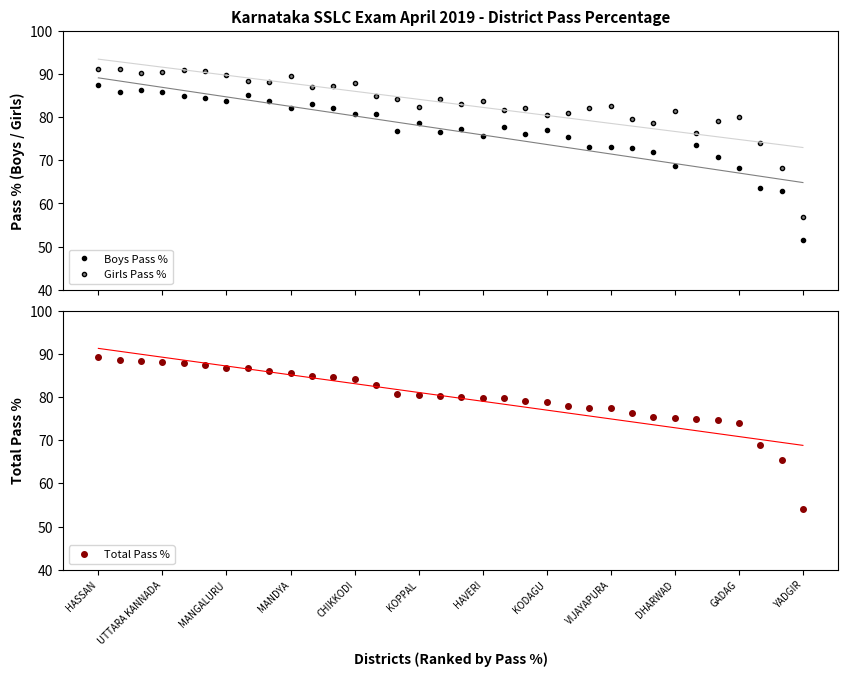

At 28, list the series in order from smallest to largest.

Boys Pass %, Total Pass %, Girls Pass %